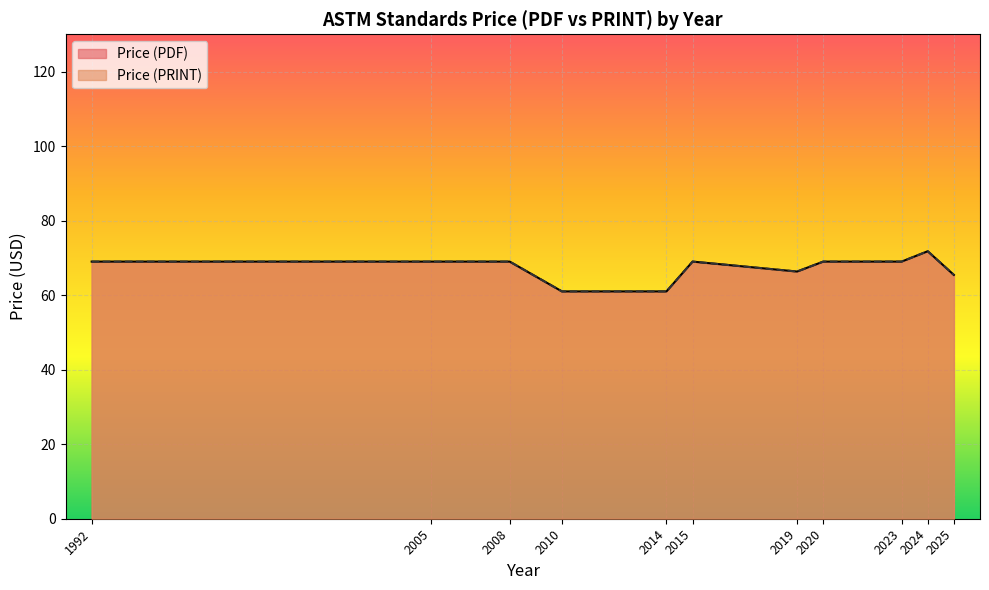

The value of Price (PDF) at 2019 is 96. True or false?

False